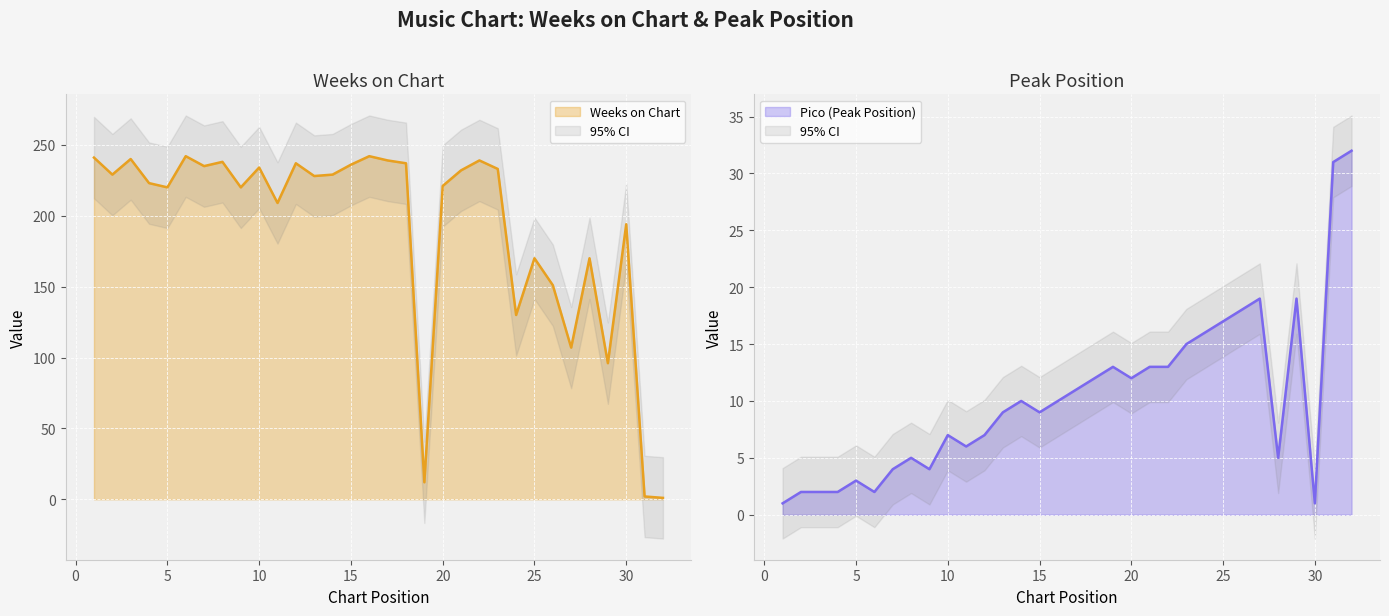

True or false: Weeks on Chart has more than 1 interior local peaks.

True